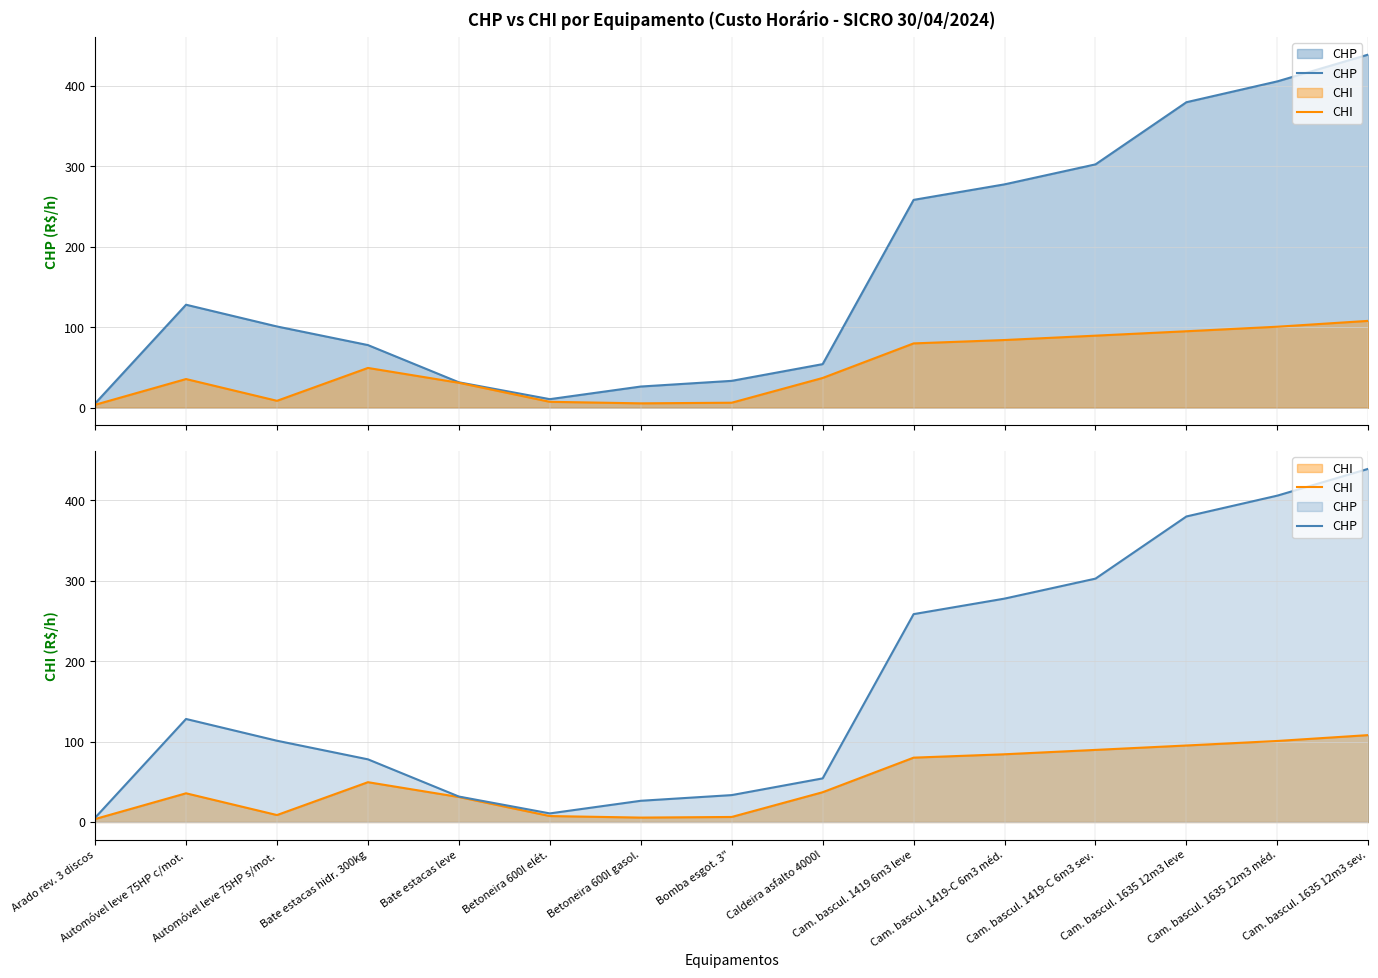

How many values in the CHI series exceed 37?

8